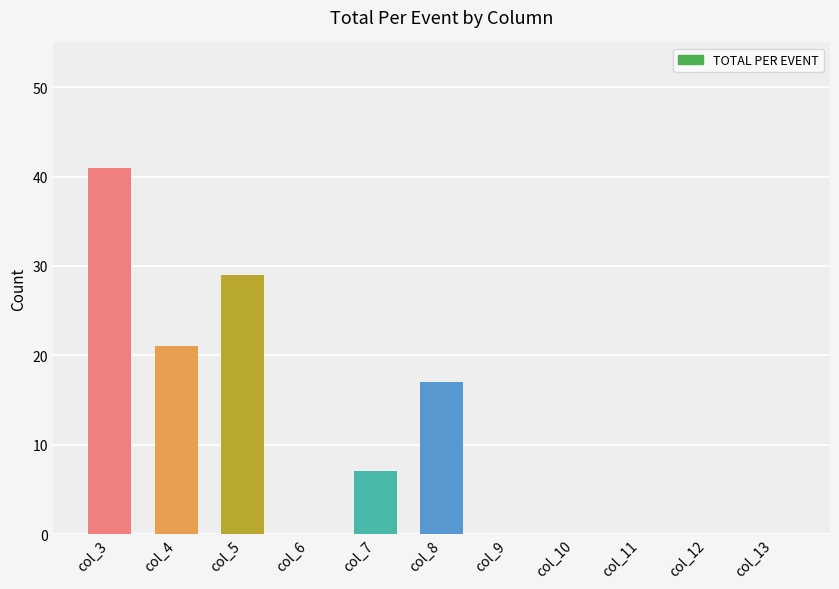

What is the maximum value shown in the chart?

41